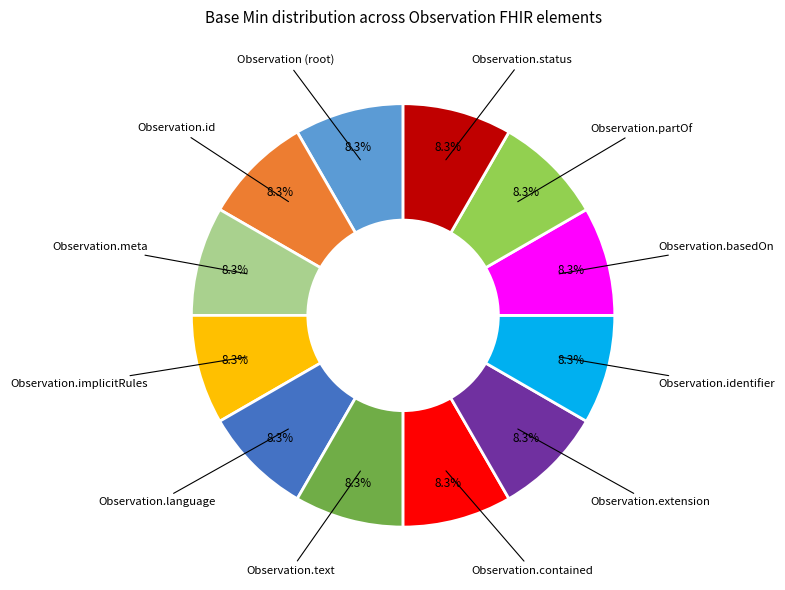

How many segments does this pie chart have?

12